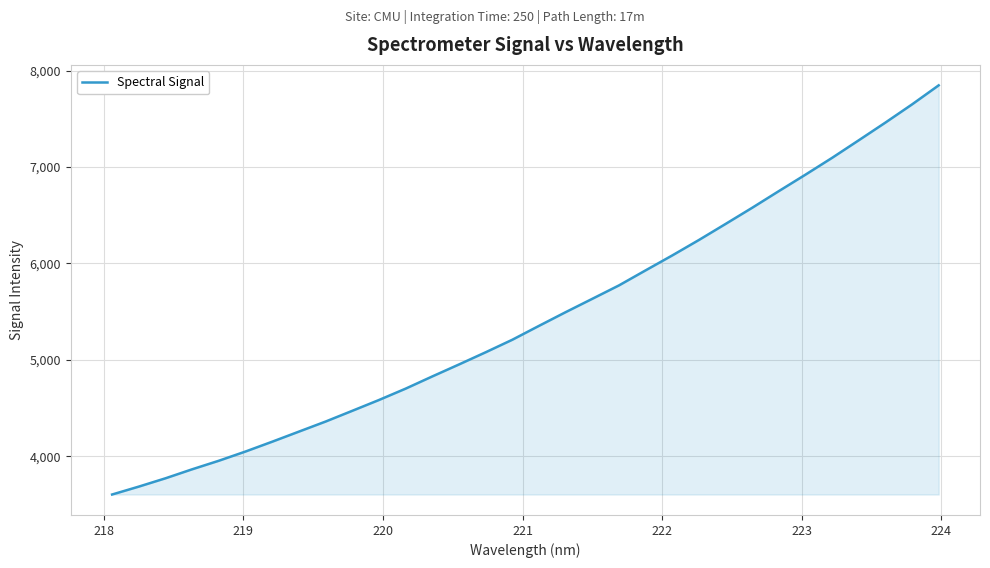

What is the smallest value displayed?

3603.1